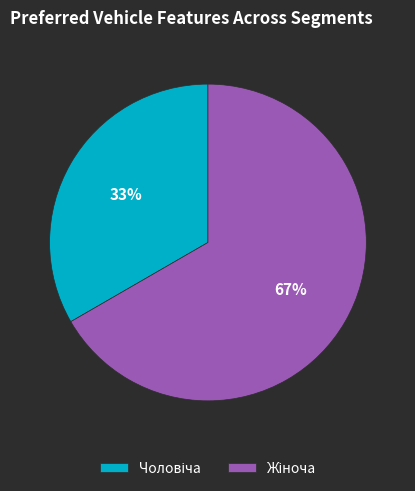

To the nearest percent, what is the average slice percentage?

50%